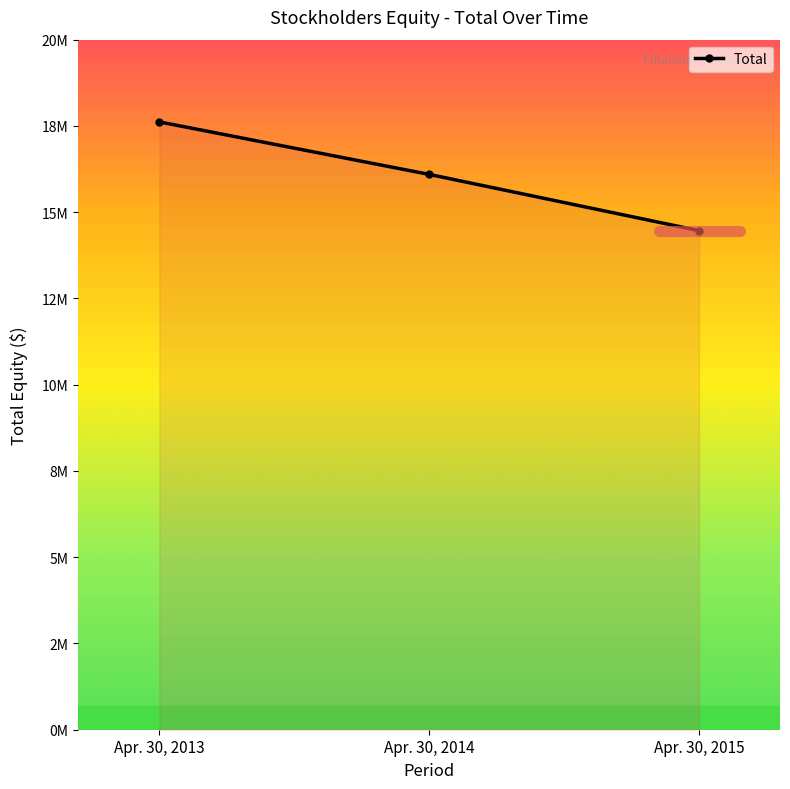

How many lines are shown in the chart?

1